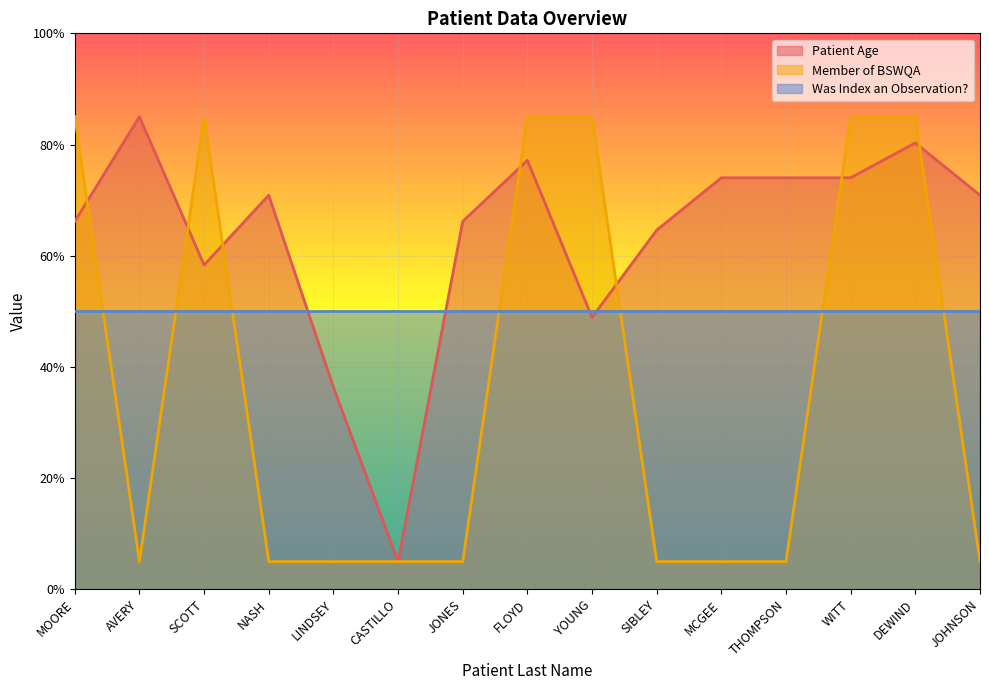

At which label is Member of BSWQA closest to 45?

MOORE